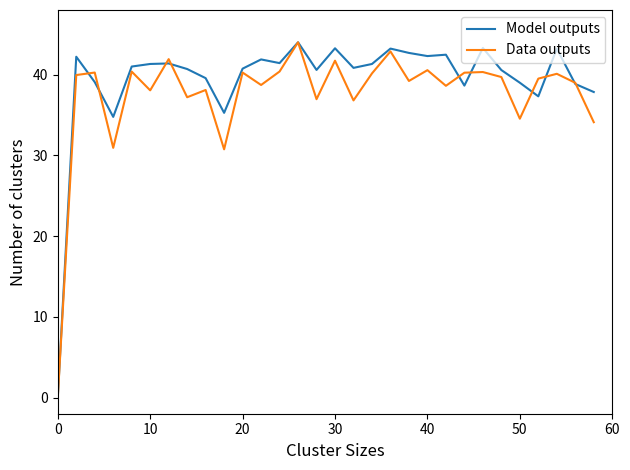

What is the highest value of the Data outputs series?

44.0